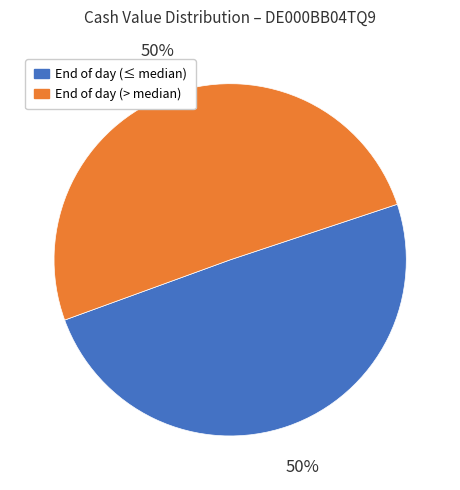

To the nearest percent, what is the average slice percentage?

50%